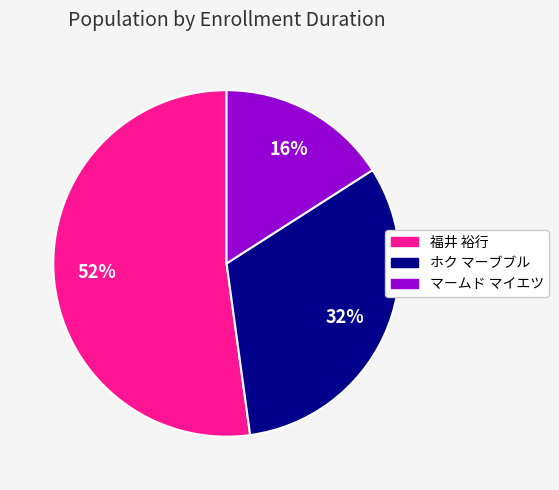

Rank the categories by value from highest to lowest.

福井 裕行, ホク マーブブル, マームド マイエツ